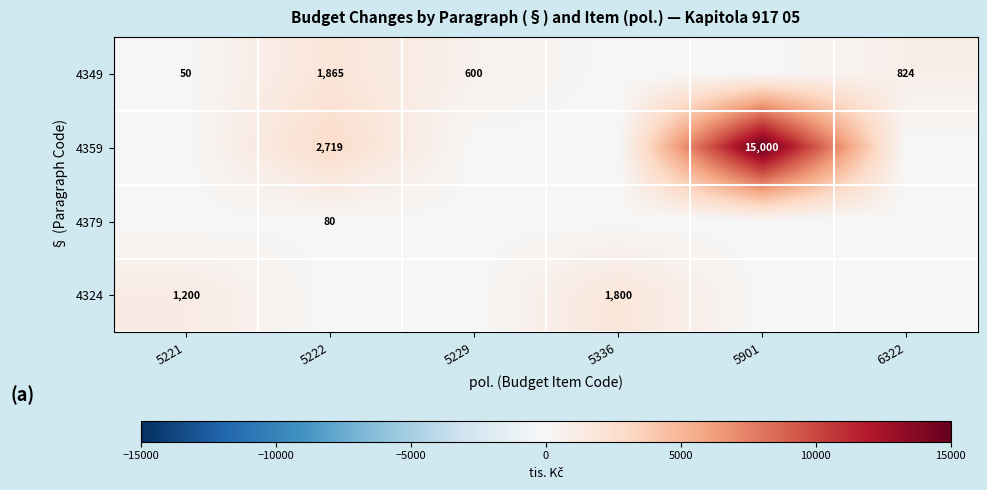

What is the difference between the 4349 values at 5229 and 5221?

550